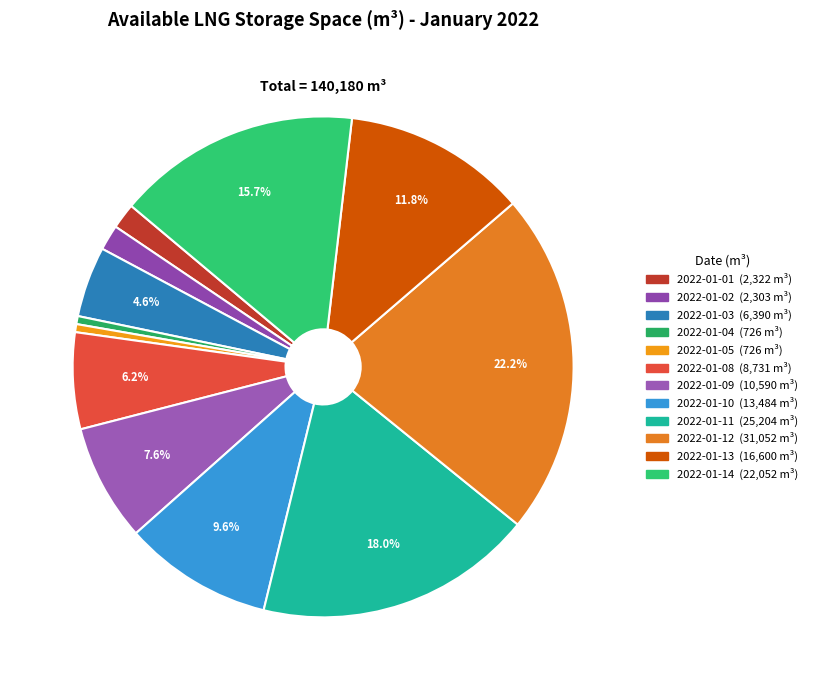

Between 2022-01-04 and 2022-01-13, which is larger?

2022-01-13